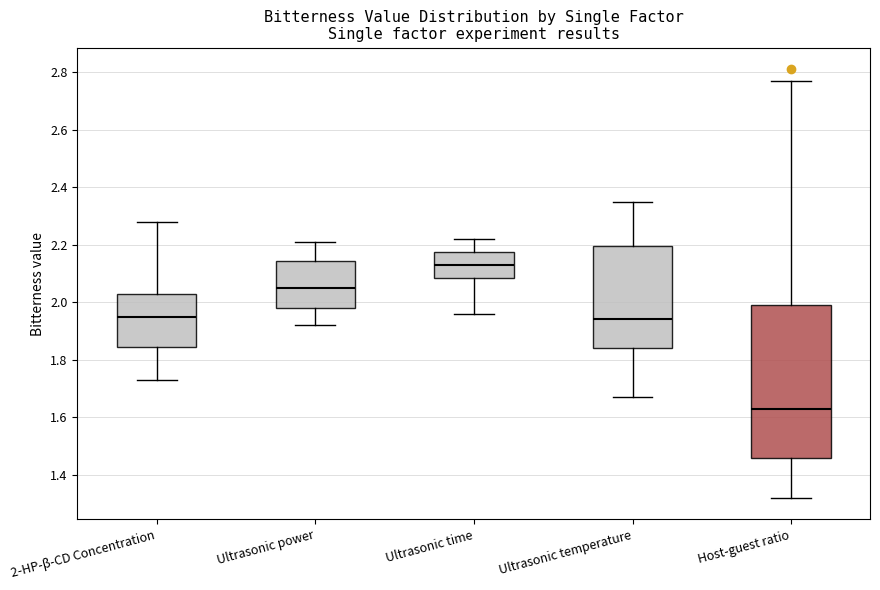

Which box's median line is the lowest?

Host-guest ratio